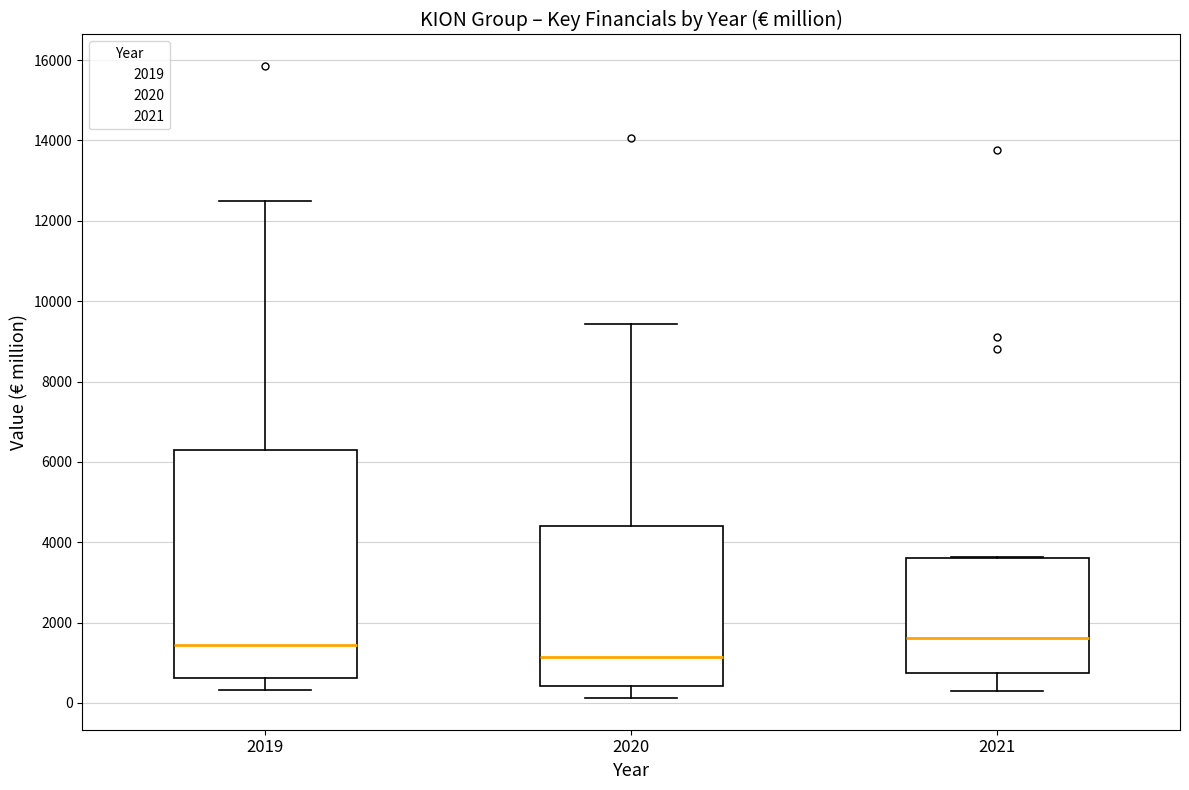

Which box is the tallest, from its lower edge to its upper edge?

2019